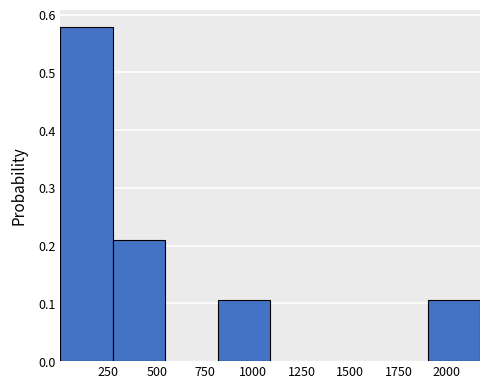

Which range on the x-axis has the tallest bar?

0 to 250